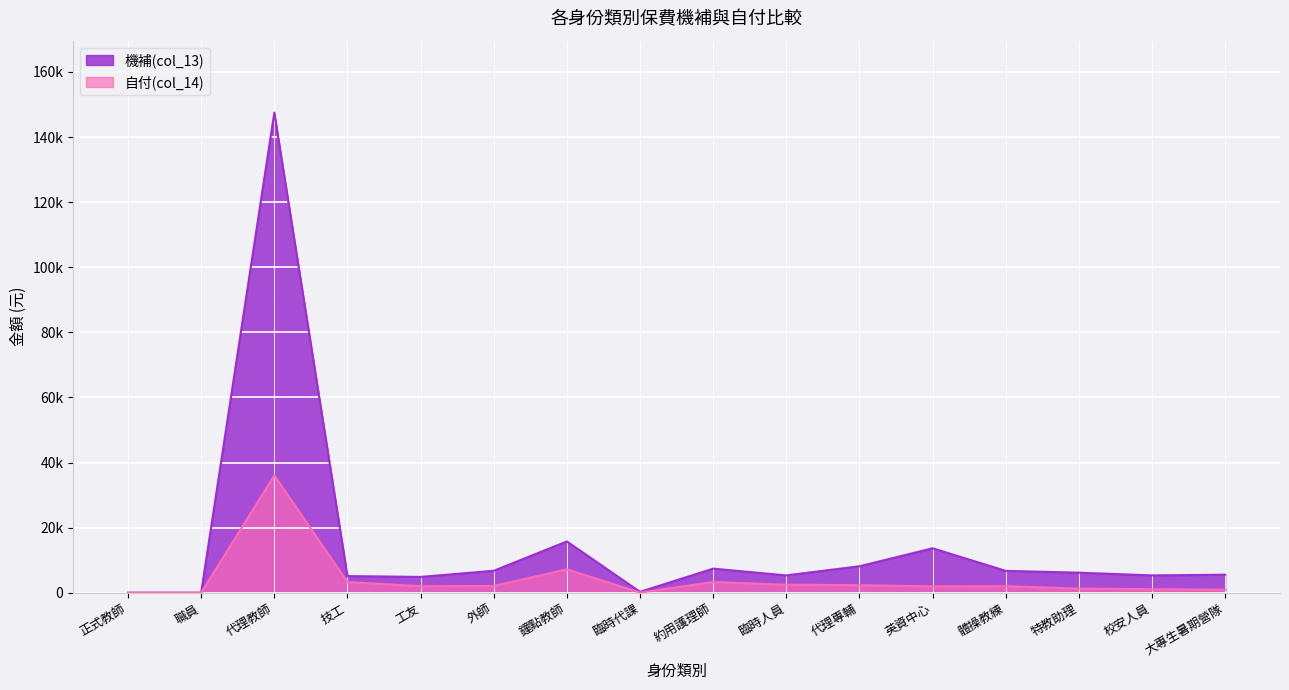

Which series has the widest spread of values?

機補(col_13)